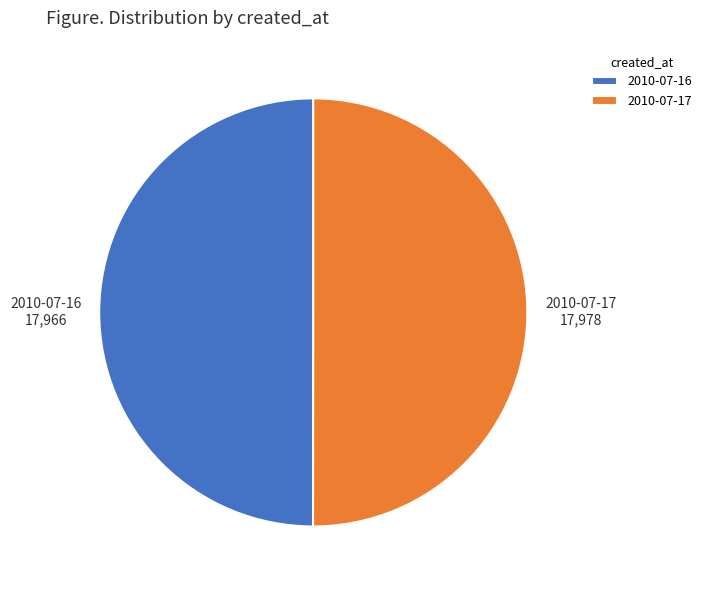

Combined, do 2010-07-16 and 2010-07-17 account for over 50%?

Yes